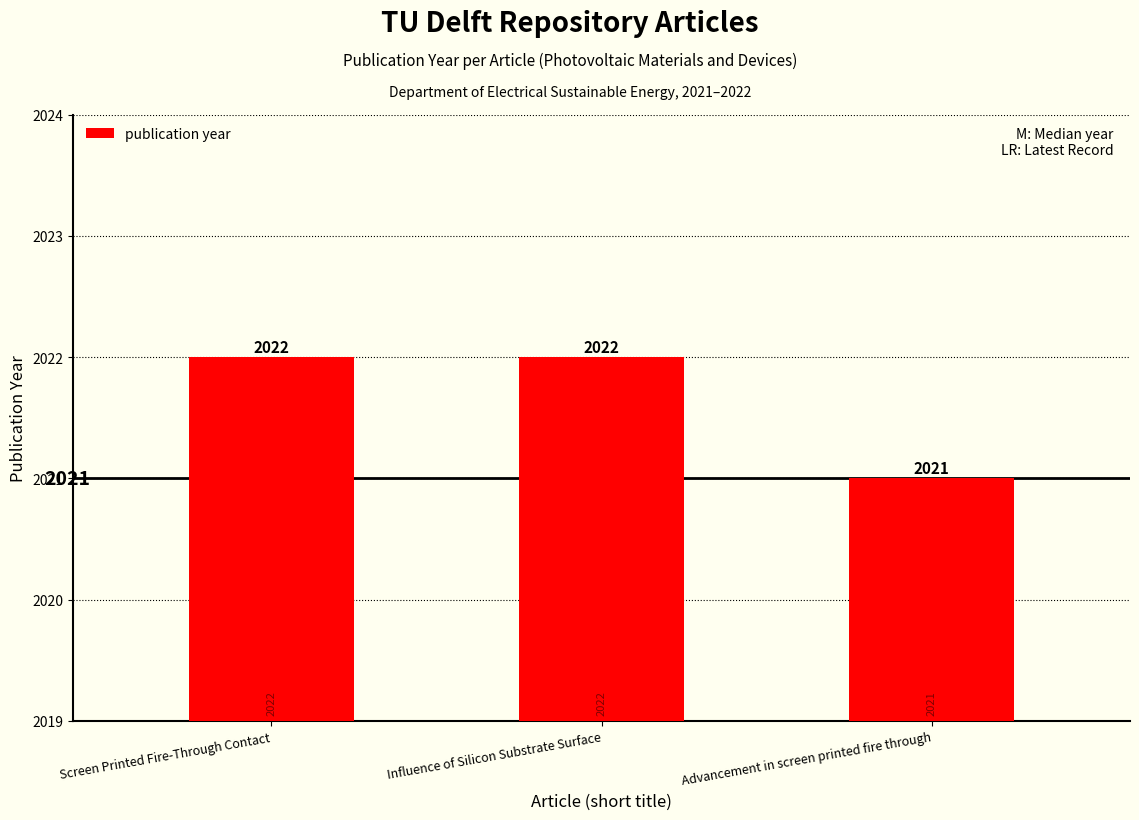

Count the number of data series in this chart.

1